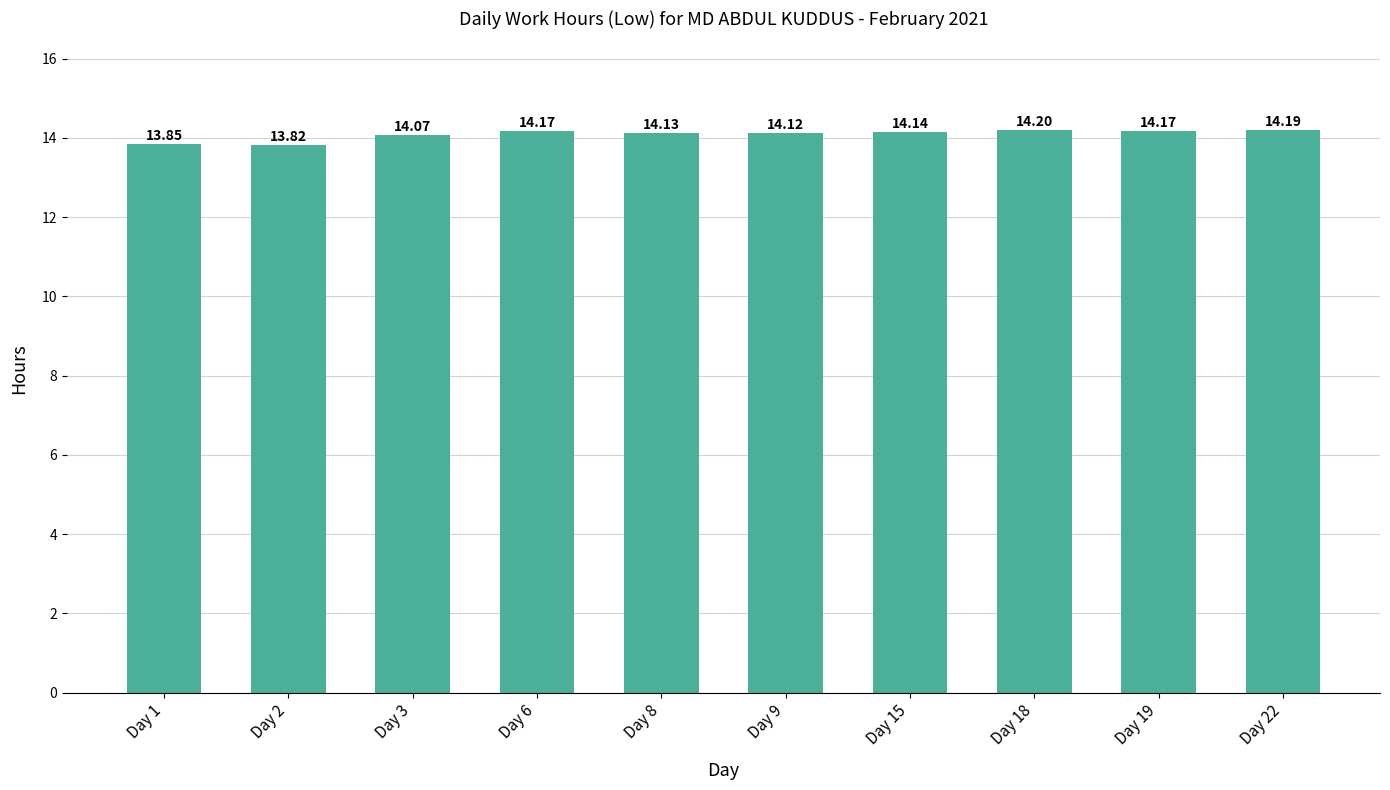

What is the difference between the values at Day 2 and Day 9?

0.3